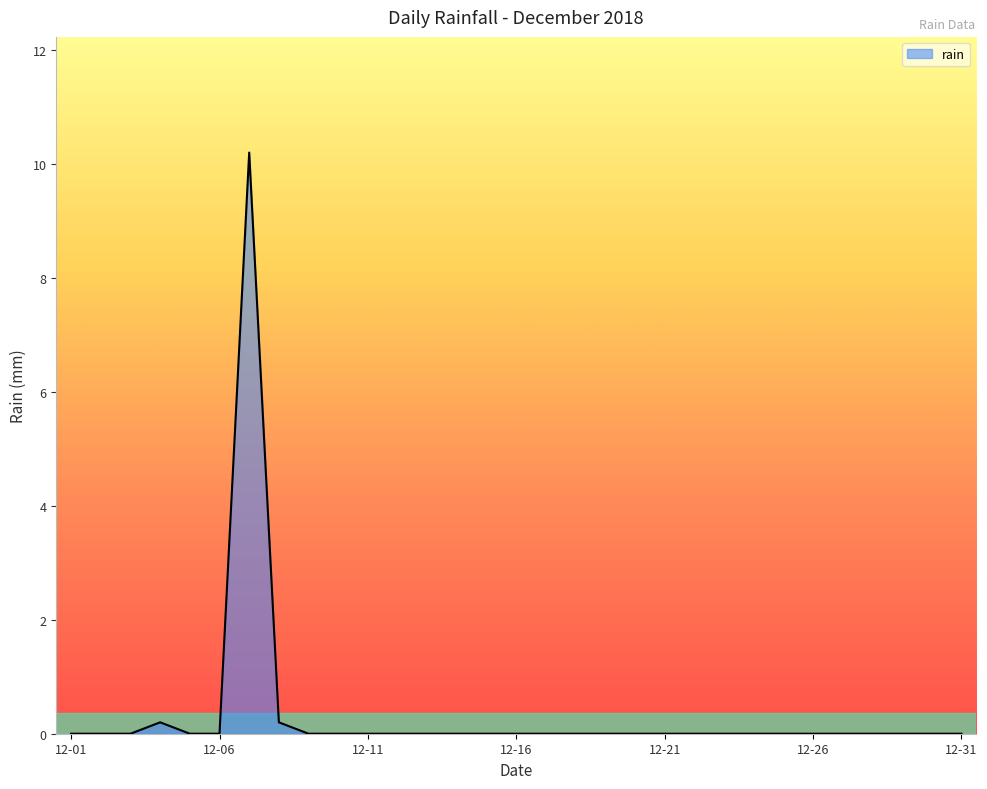

How many lines are shown in the chart?

1